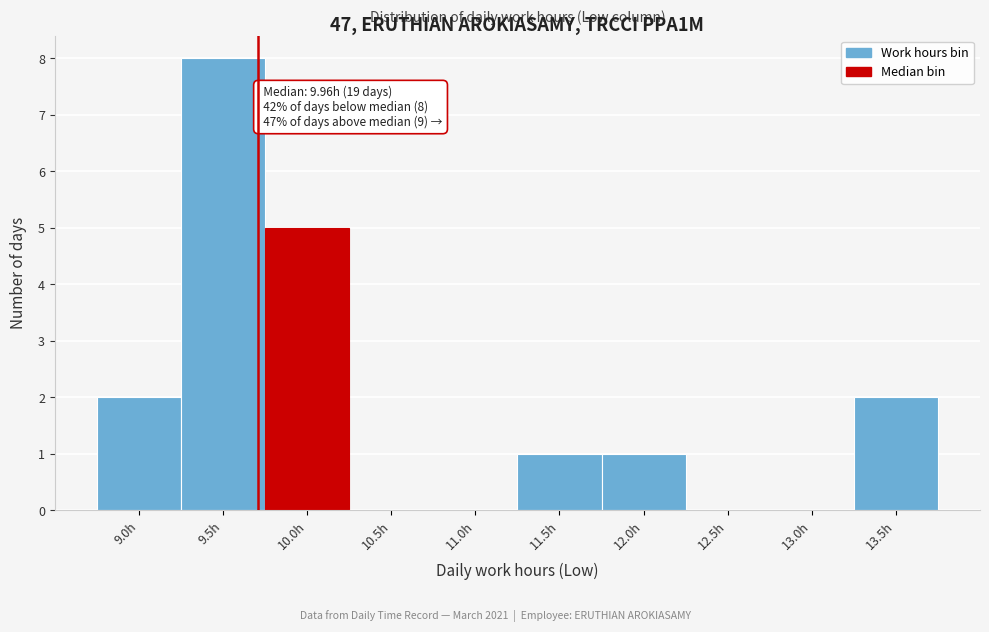

Reading right to left, transcribe all the data shown in this chart.

13.5h=2	13.0h=0	12.5h=0	12.0h=1	11.5h=1	11.0h=0	10.5h=0	10.0h=5	9.5h=8	9.0h=2